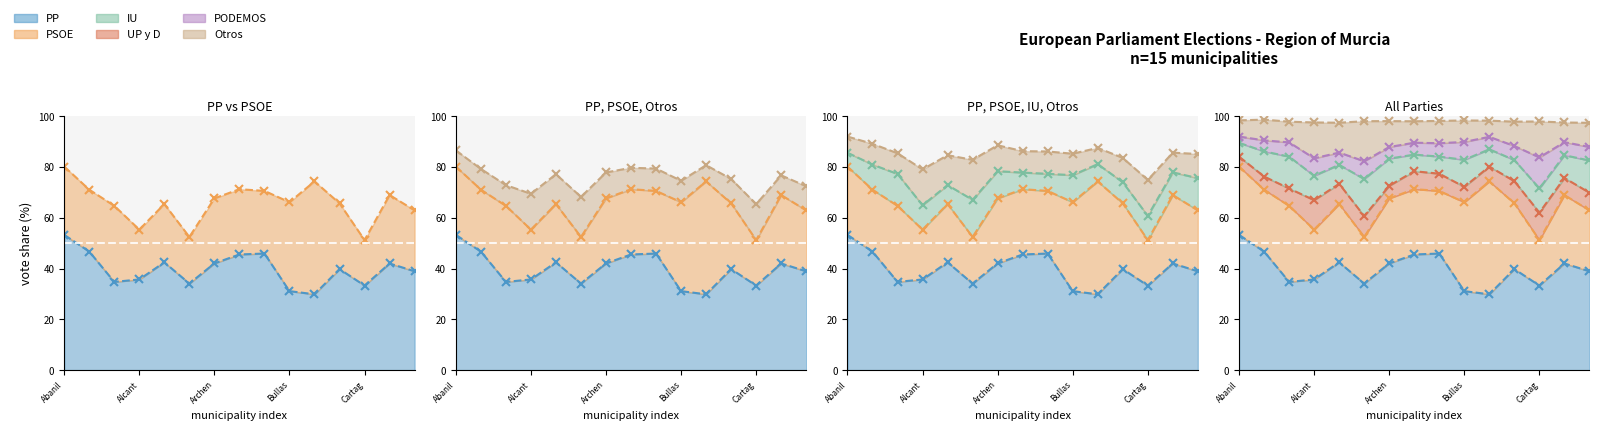

The UP_D series shows 8.0 at Alguazas. True or false?

True